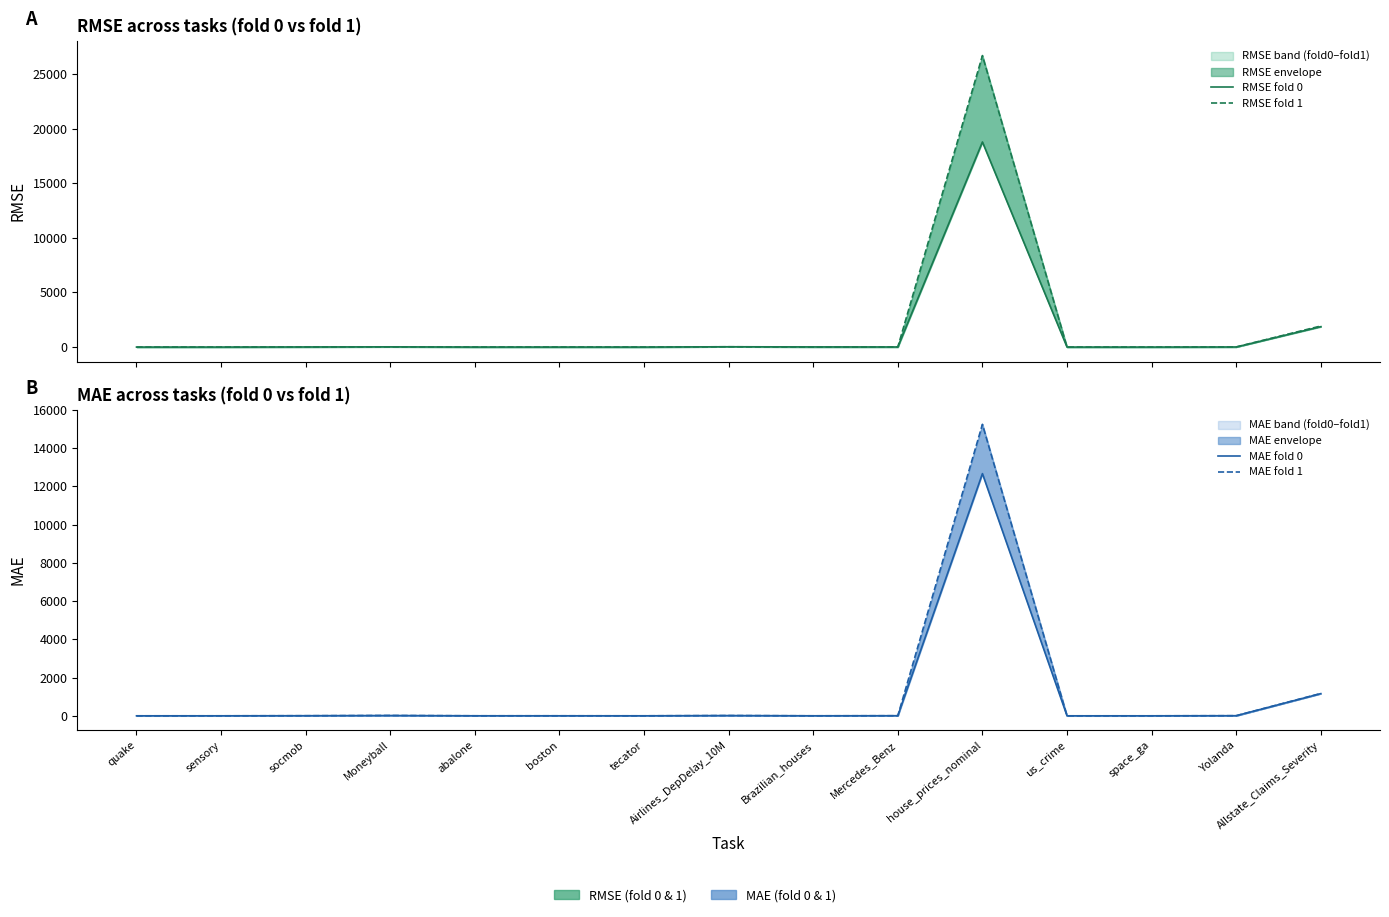

Which has a higher value, tecator or quake?

tecator